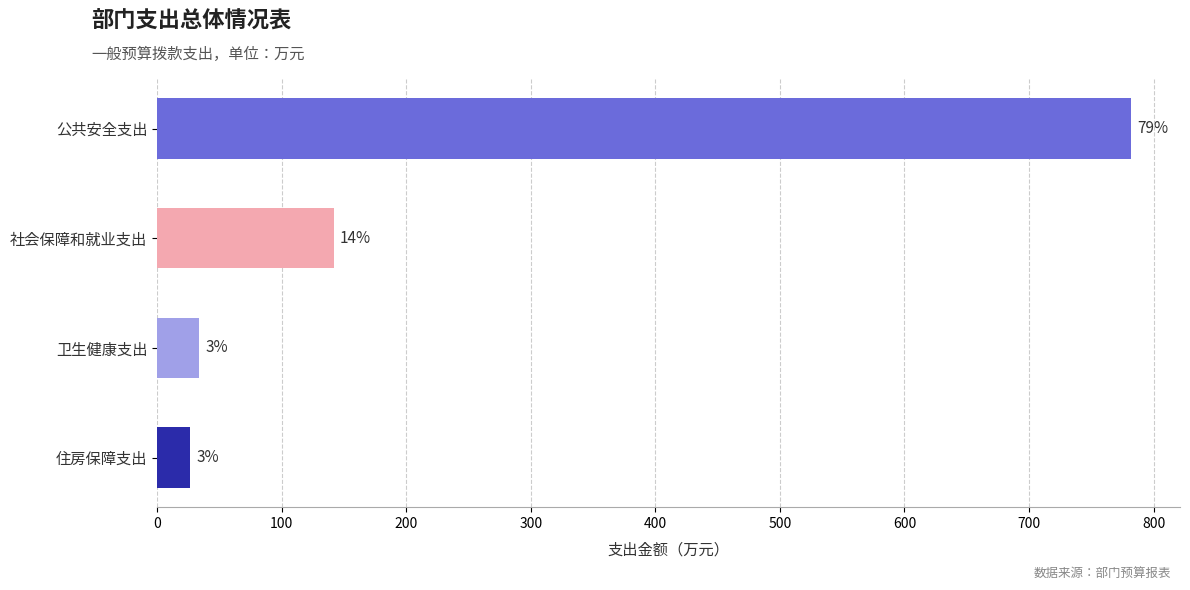

What is the maximum value shown in the chart?

782.1